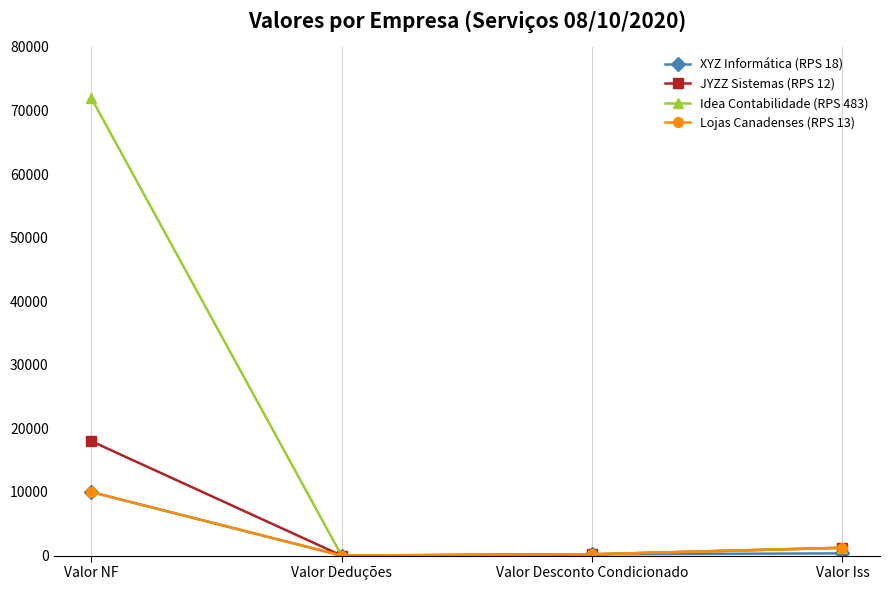

What is the average value of the XYZ Informática (RPS 18) series?

2638